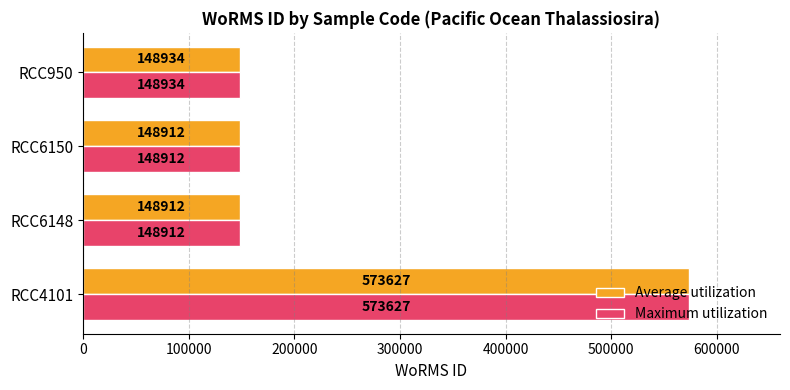

True or false: Maximum utilization has a value of 883258 at RCC4101.

False